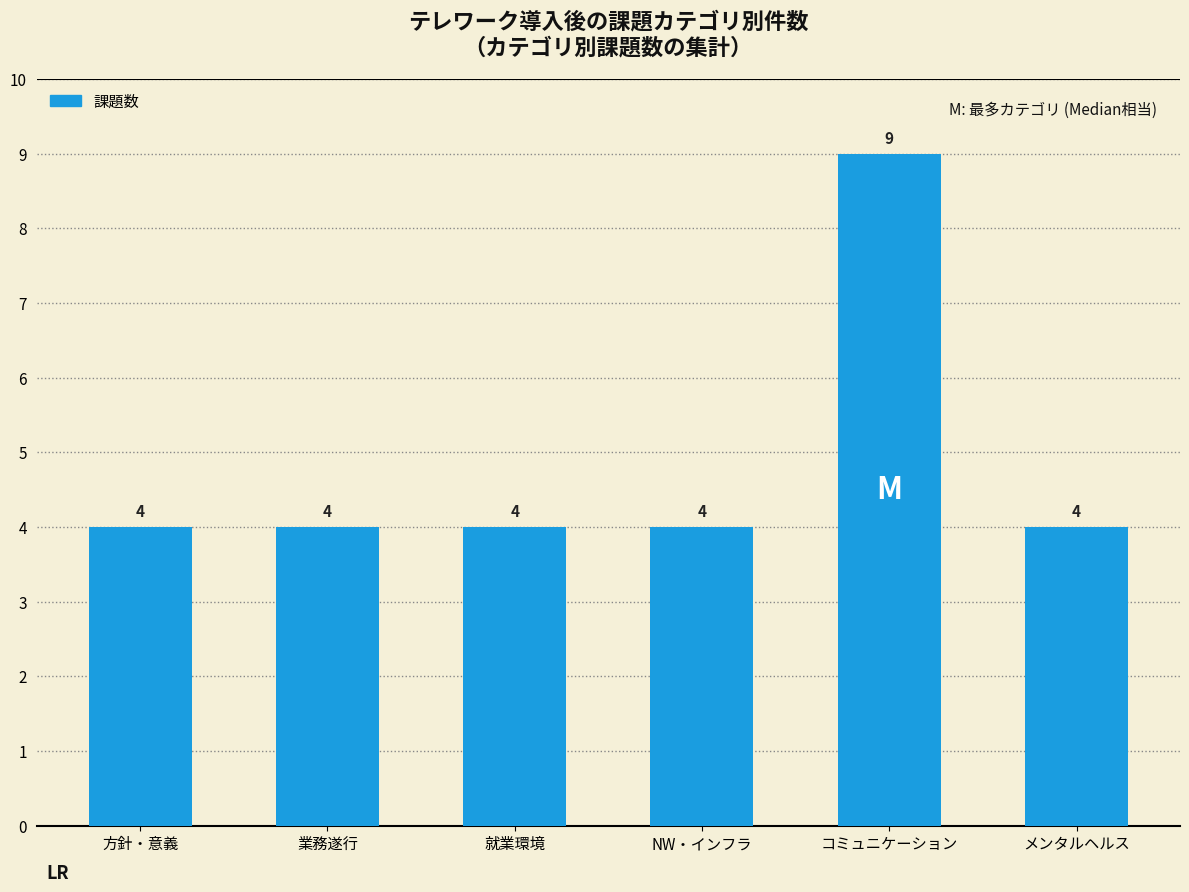

The chart shows a value of 4 at 方針・意義. True or false?

True